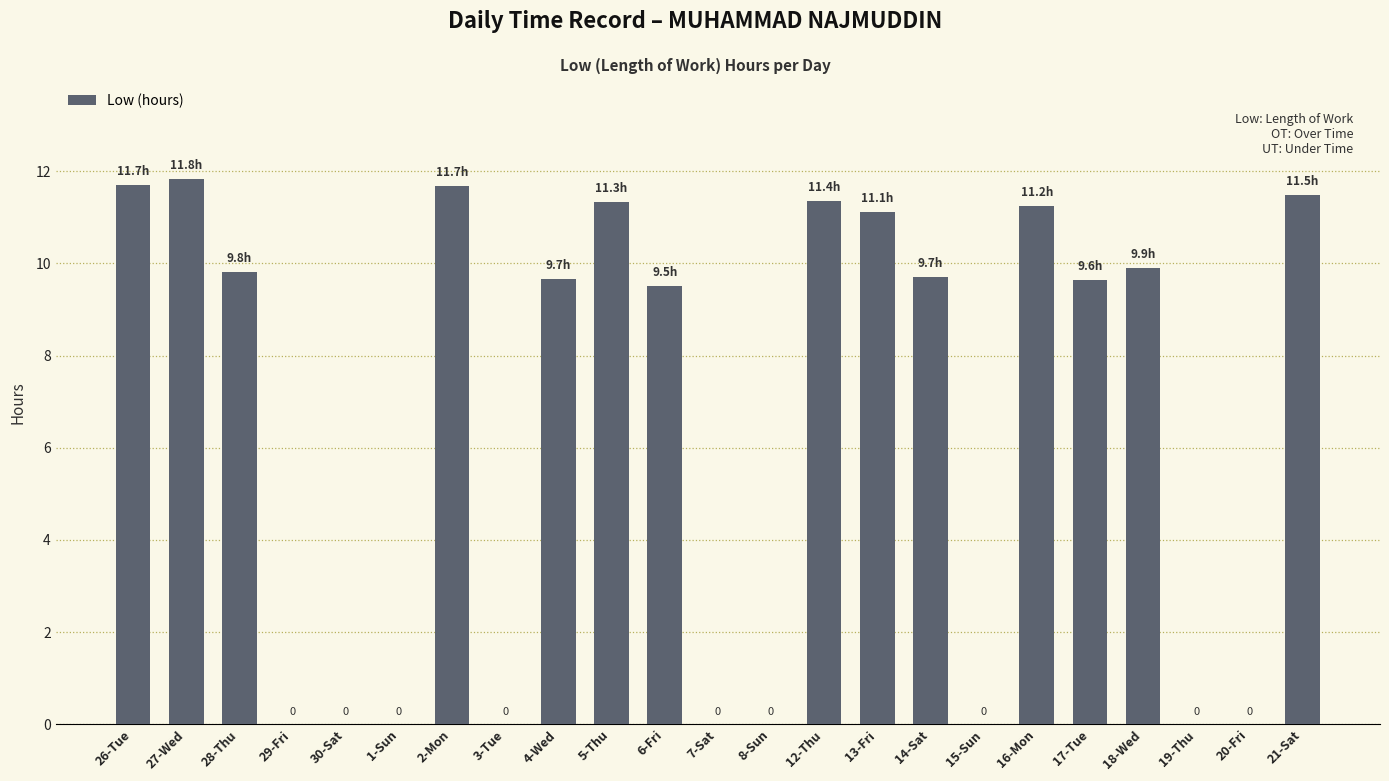

What is the sum of the values at 27-Wed and 21-Sat?

23.3